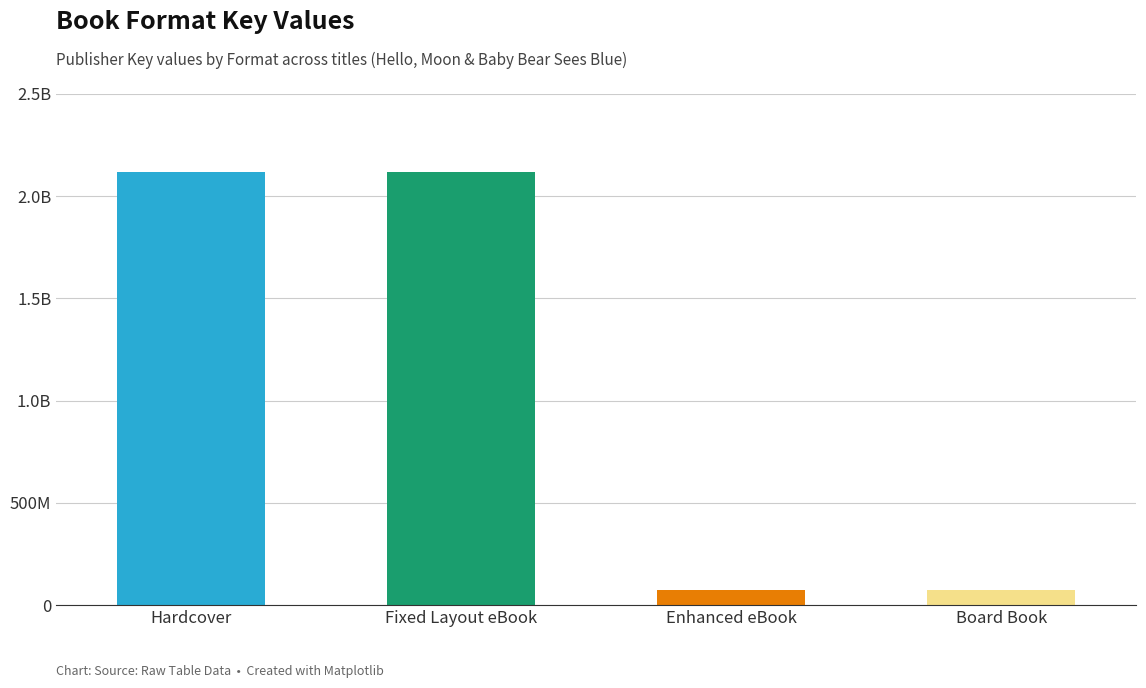

Does the chart contain any negative values?

No